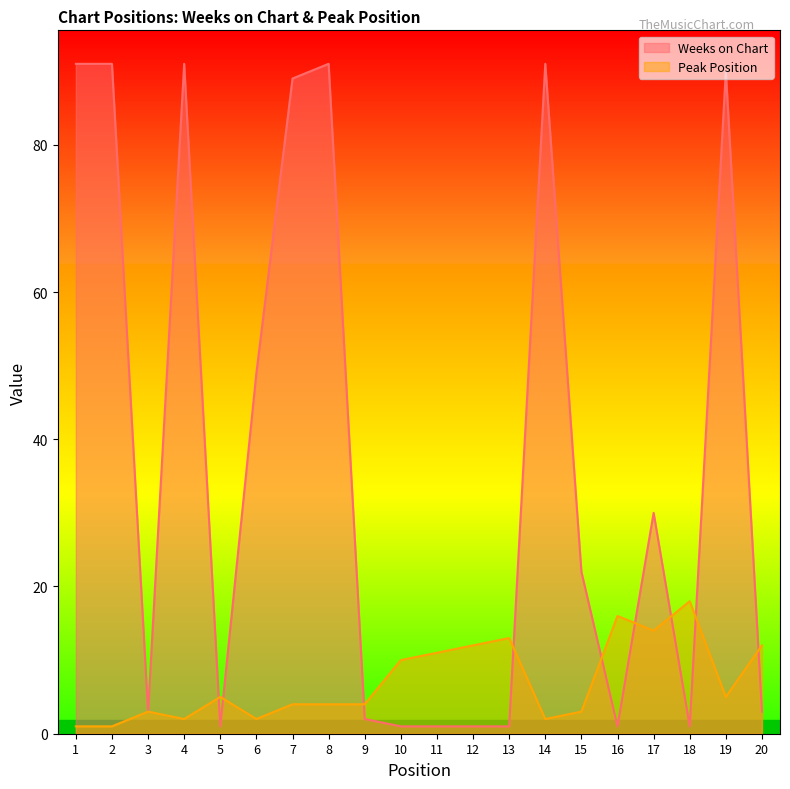

Does the chart display data point markers on the line(s)?

No